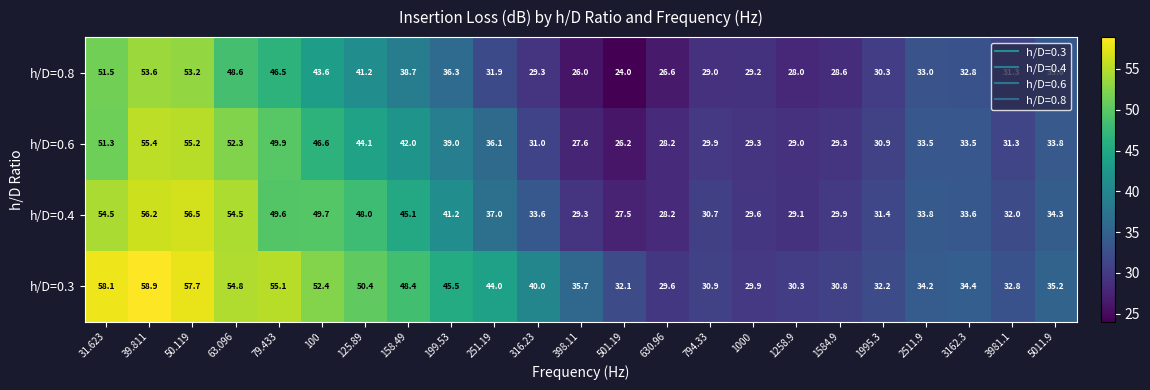

What is the difference between the highest and lowest values at 31.623?

6.8